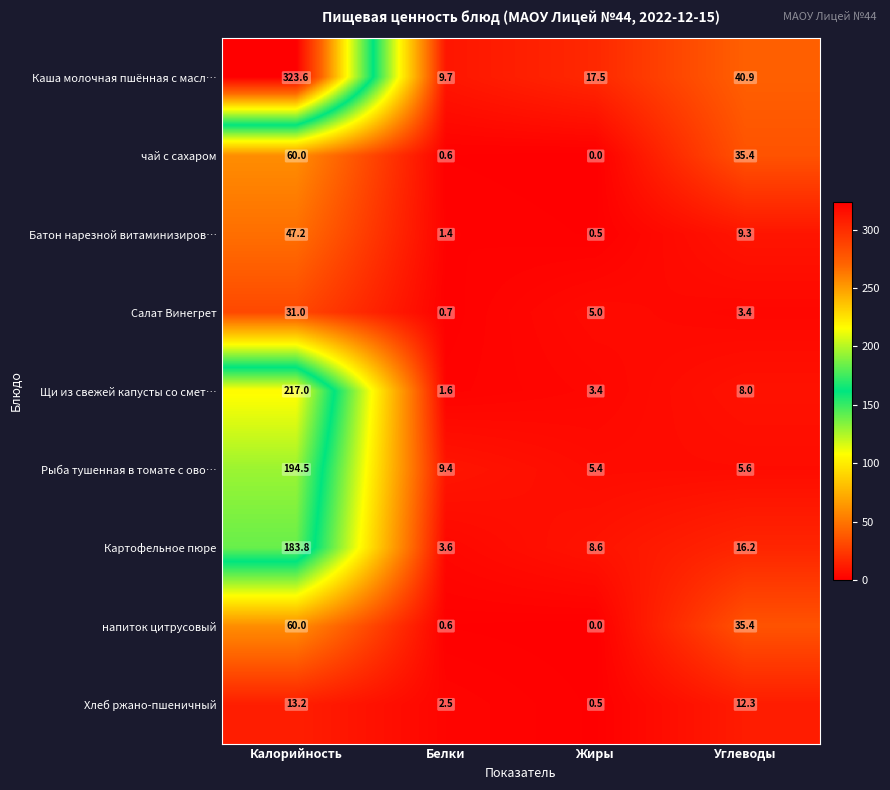

At which label does Картофельное пюре first exceed 16?

Калорийность